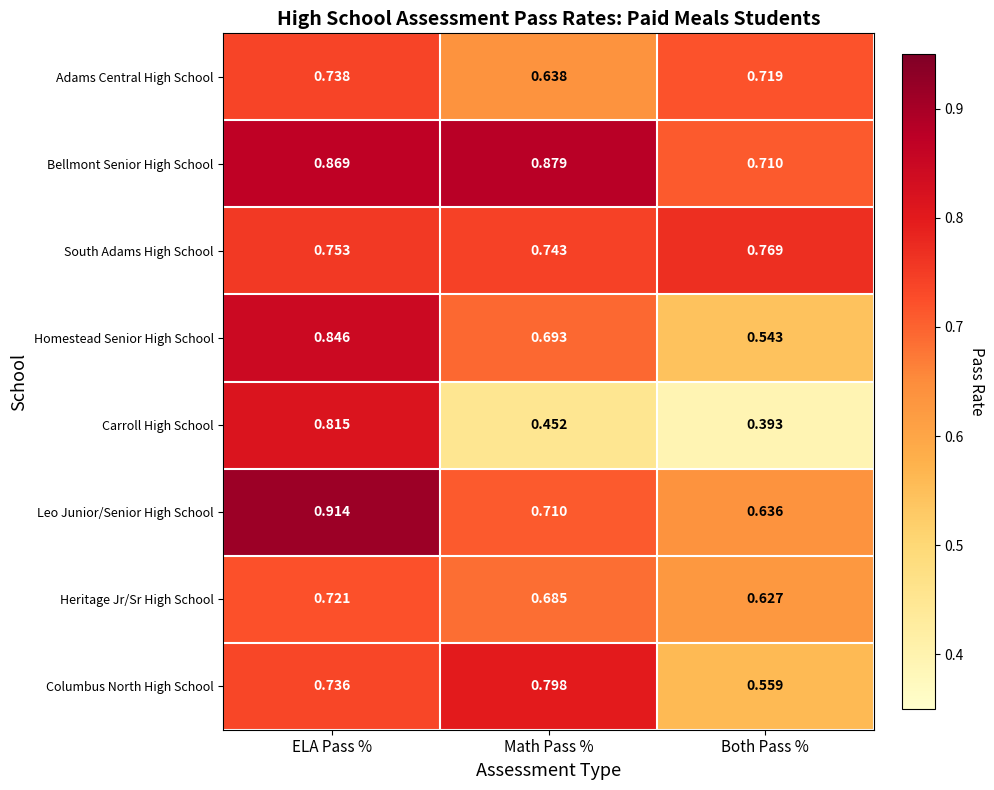

Rank the categories by Heritage Jr/Sr High School value from lowest to highest.

Both Pass %, Math Pass %, ELA Pass %